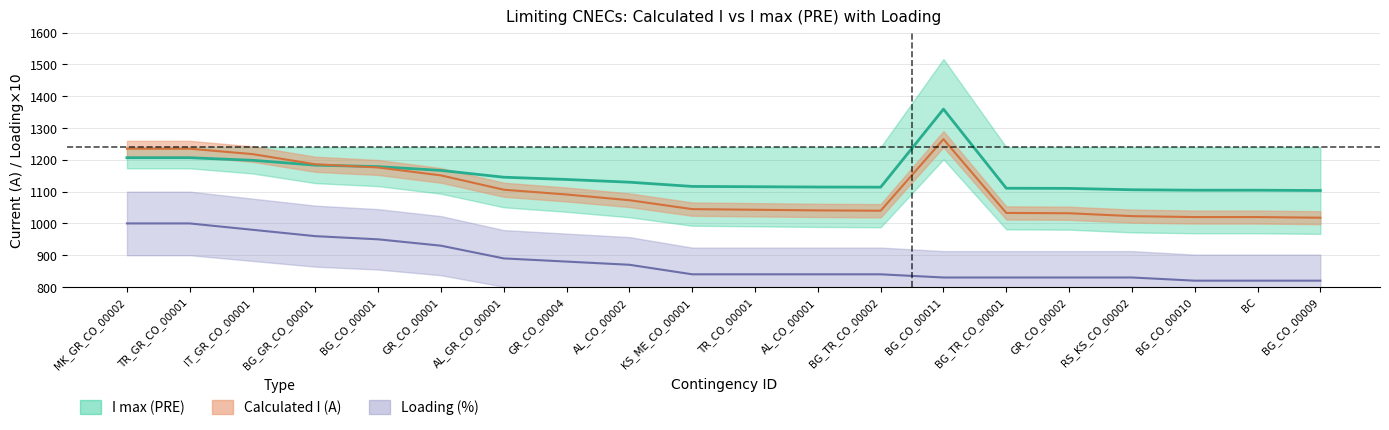

Is this an area chart (filled region under the line)?

No